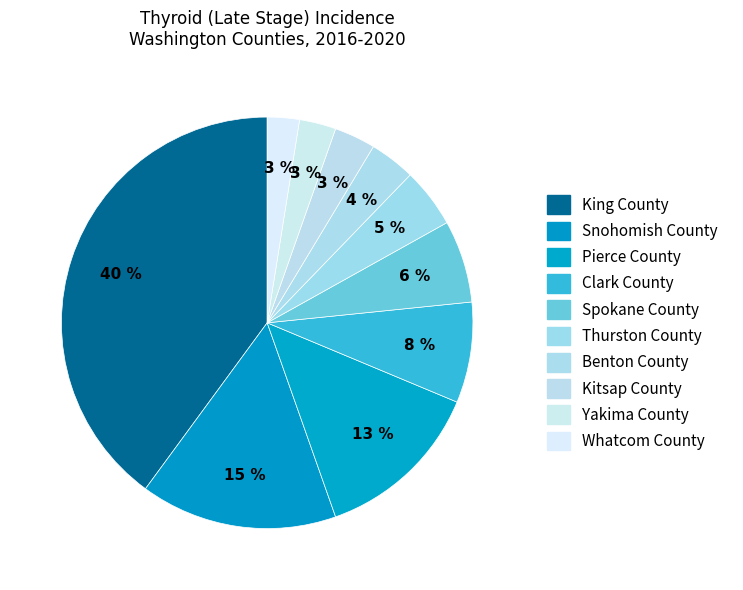

The Thurston County slice represents 1% of the pie. True or false?

False